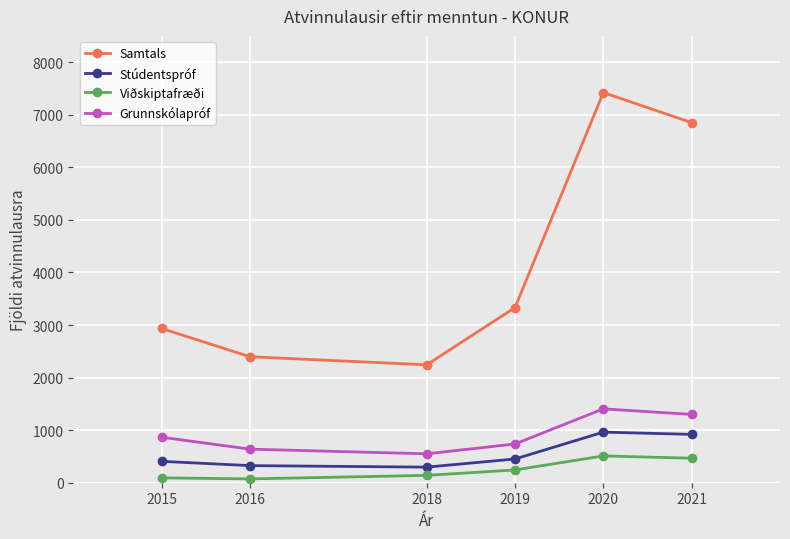

True or false: Samtals and Grunnskólapróf intersect in this chart.

False